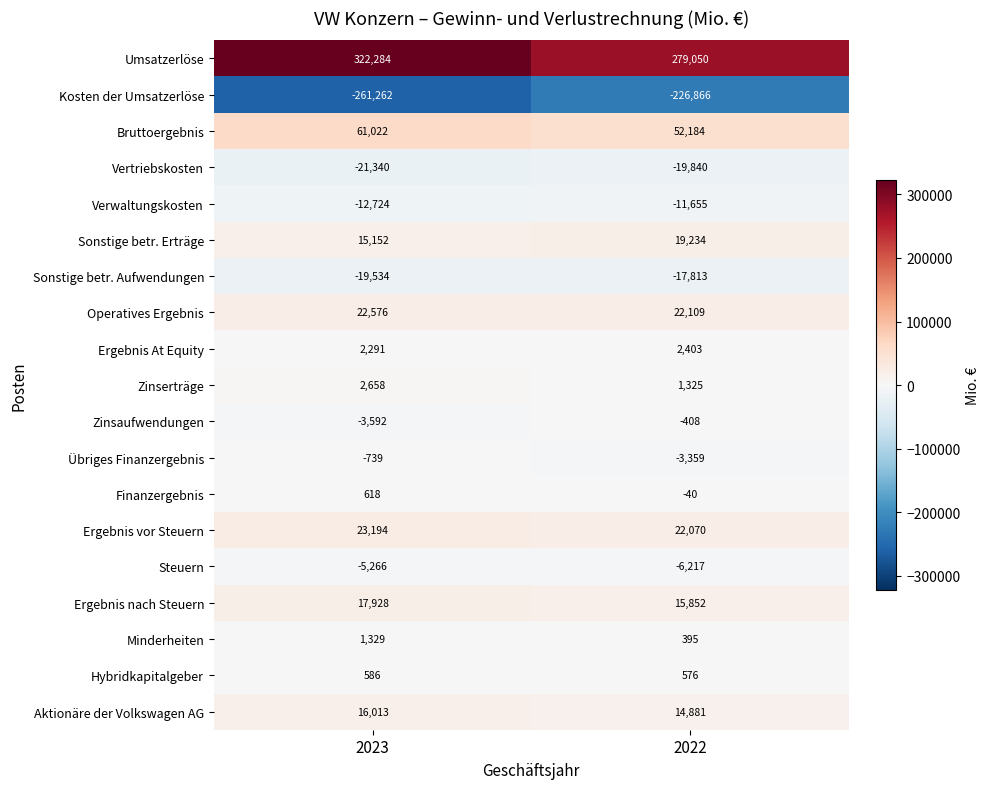

Is it true that Umsatzerlöse equals 524137 at 2023?

False